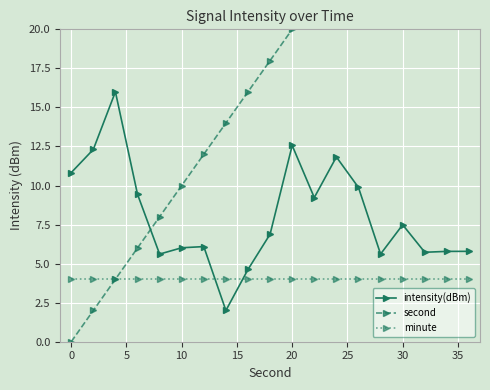

How many values in the intensity(dBm) series exceed 6?

12